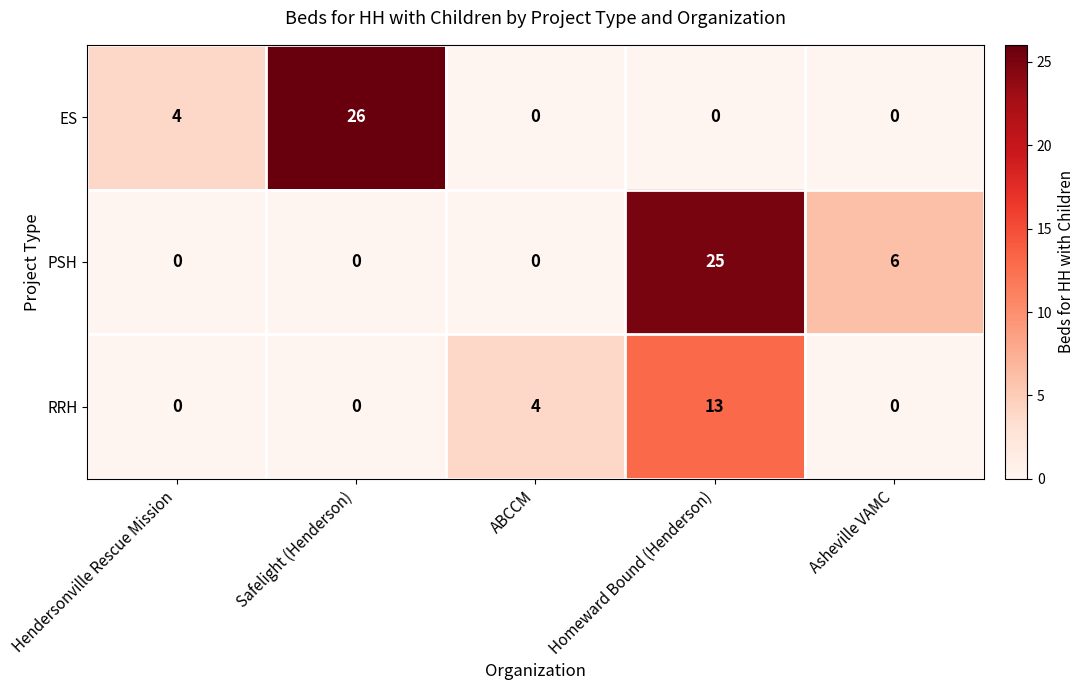

List the series in order of their peak value, lowest first.

RRH, PSH, ES